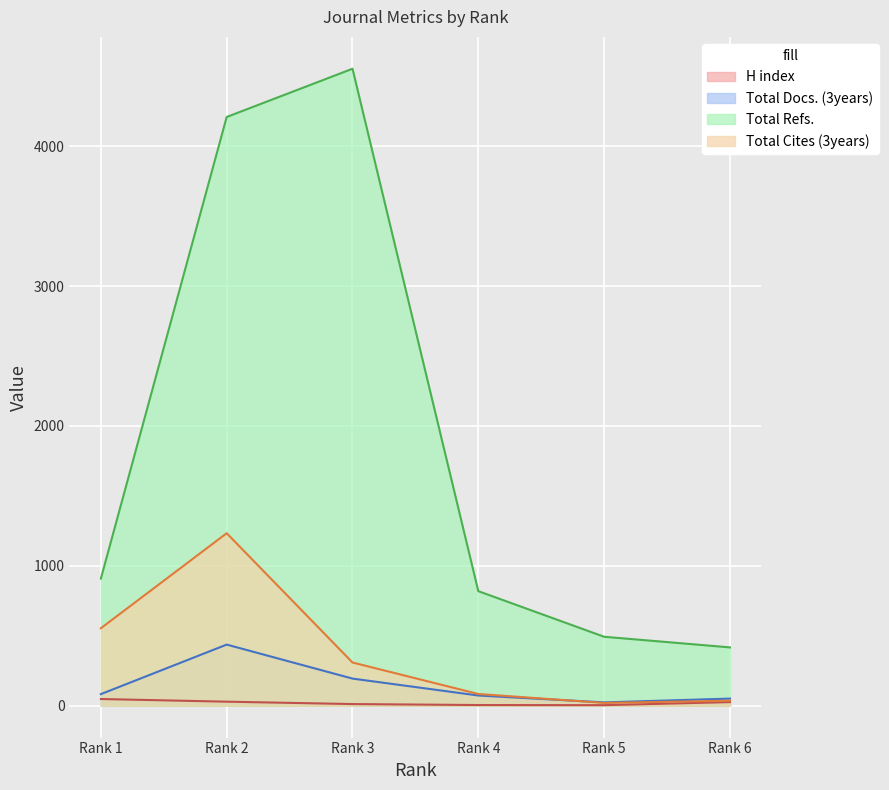

Reading right to left, transcribe all the data shown in this chart.

H index: 26	4	5	12	29	48
Total Docs. (3years): 51	24	73	194	437	83
Total Refs.: 417	493	819	4553	4208	909
Total Cites (3years): 36	20	84	309	1233	554